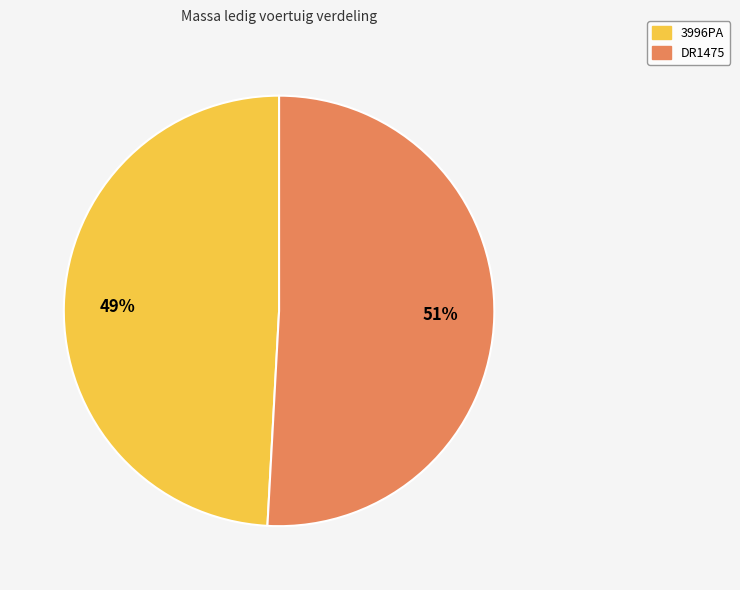

Rank the categories by value from highest to lowest.

DR1475, 3996PA